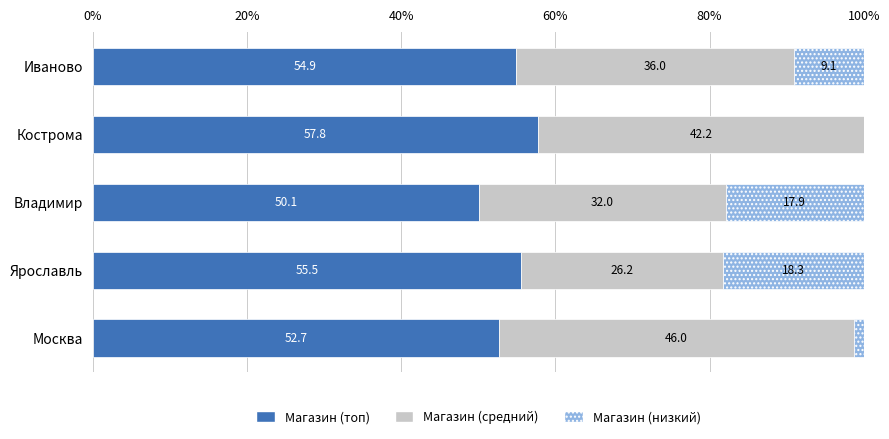

At which label is Магазин (топ) closest to 53?

Москва